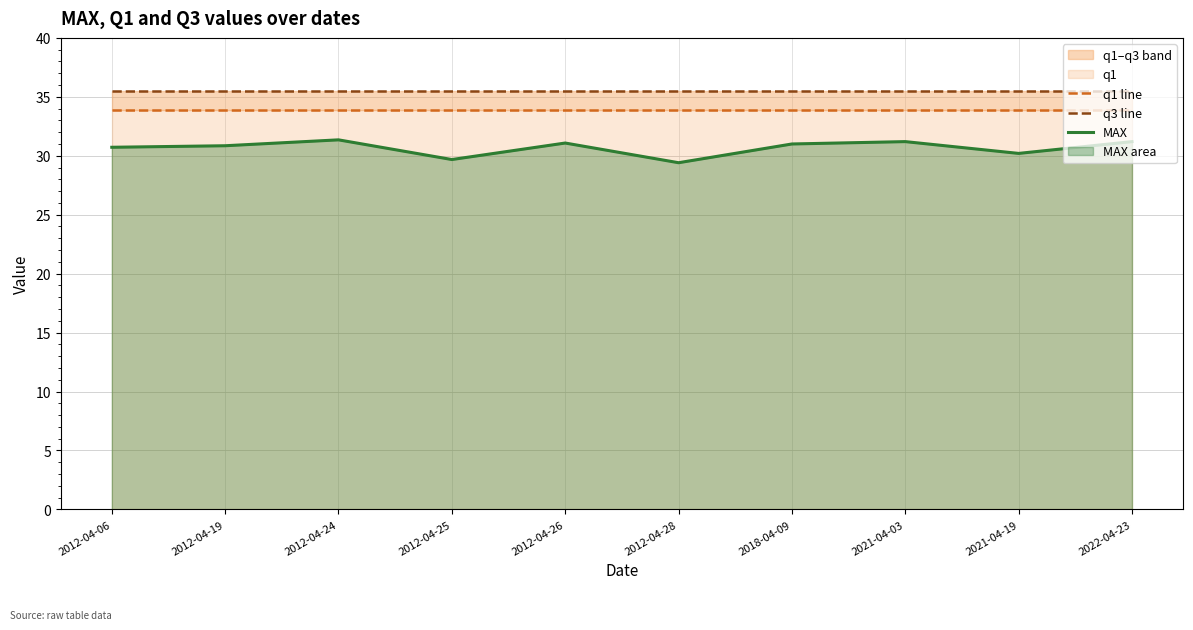

Which label corresponds to the largest value in the chart?

2012-04-06